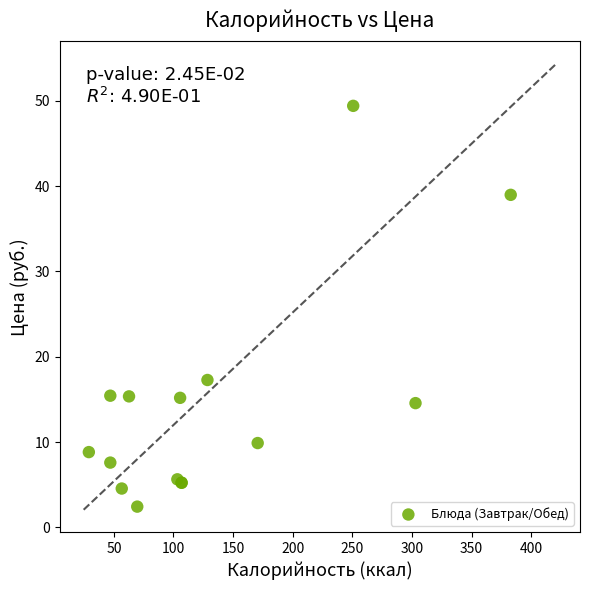

What Y value in the scatter plot is closest to 25?

17.3